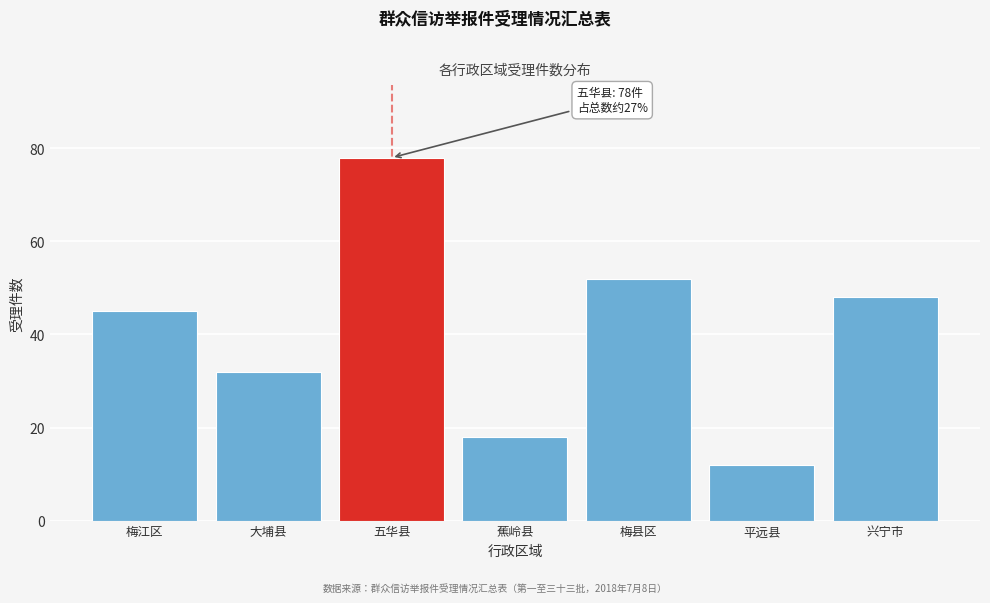

Reading right to left, transcribe all the data shown in this chart.

48	12	52	18	78	32	45